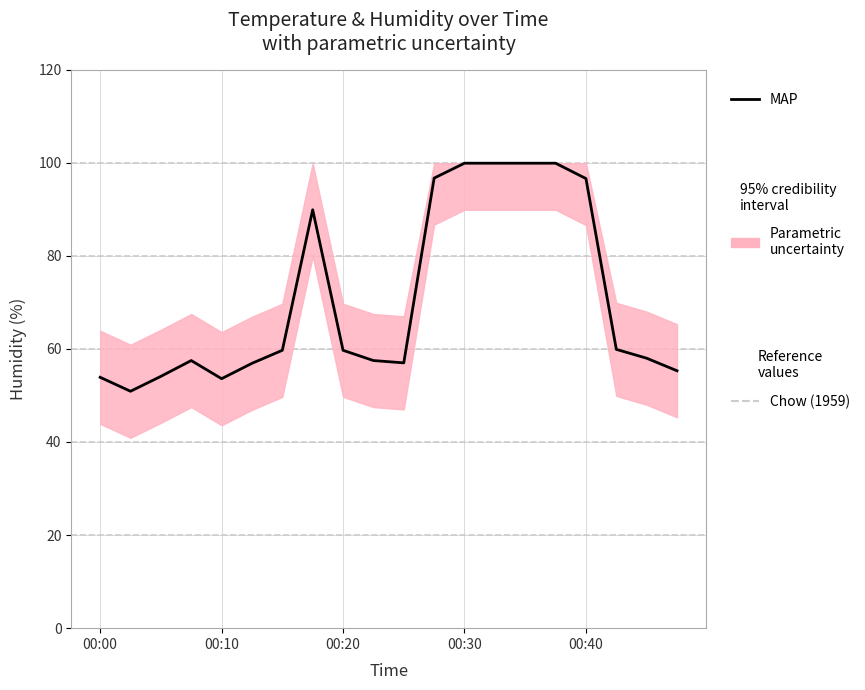

What is the sum of the values at 00:30 and 00:20?

159.6